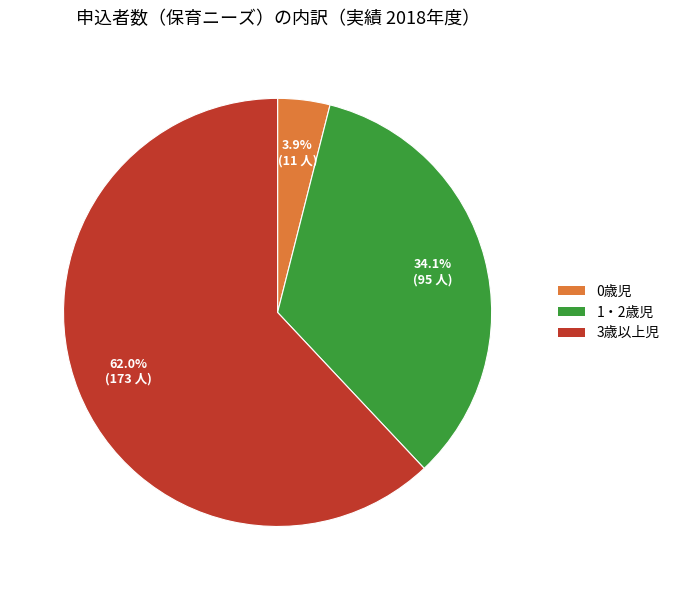

To the nearest percent, what is the difference between the largest and smallest slice percentages?

58%